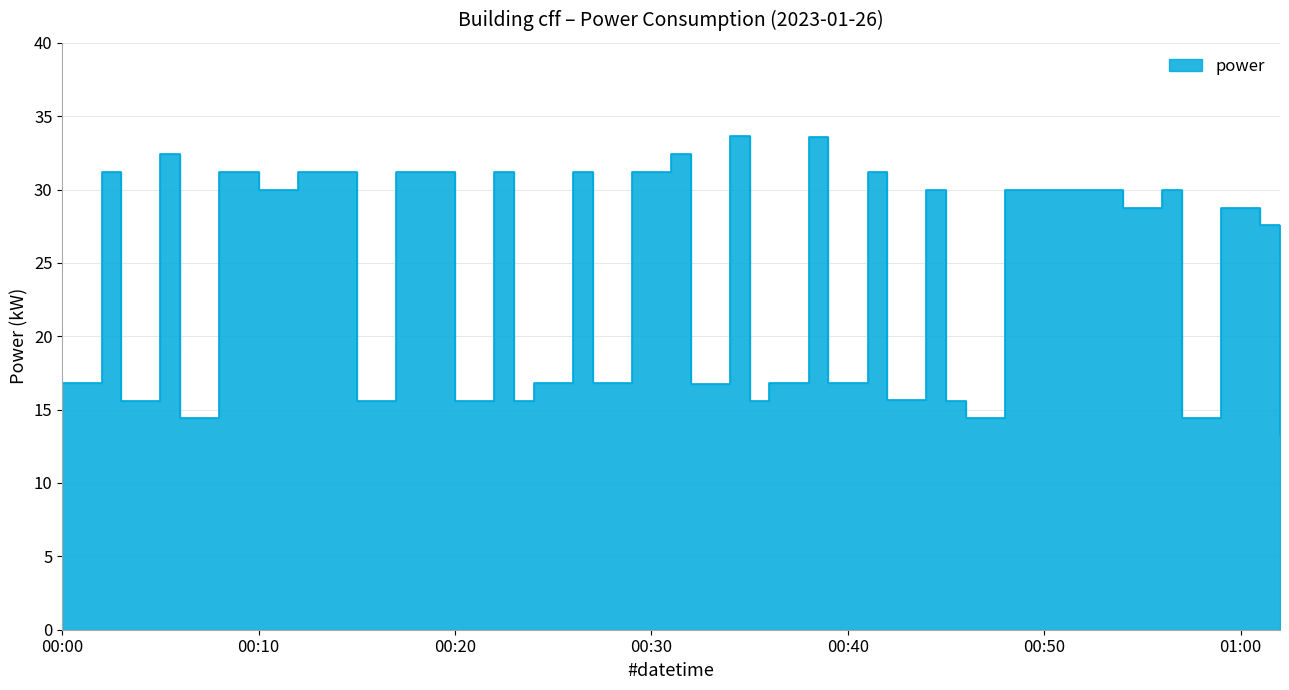

At which category does the chart reach its peak across all series?

2023-01-26T00:34:00